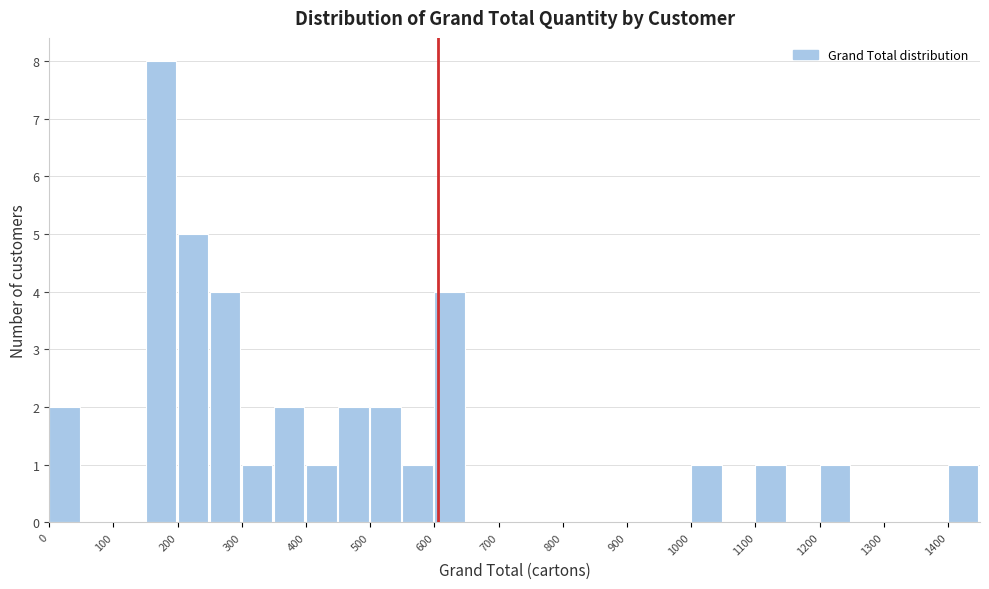

Reading left to right, list every bar in this chart as the range it spans on the x-axis followed by its height. The values are not printed on the chart, so give them approximately, as read against the axis.

0 to 50: 2
50 to 100: 0
100 to 150: 0
150 to 200: 8
200 to 250: 5
250 to 300: 4
300 to 350: 1
350 to 400: 2
400 to 450: 1
450 to 500: 2
500 to 550: 2
550 to 600: 1
600 to 650: 4
650 to 700: 0
700 to 750: 0
750 to 800: 0
800 to 850: 0
850 to 900: 0
900 to 950: 0
950 to 1000: 0
1000 to 1050: 1
1050 to 1100: 0
1100 to 1150: 1
1150 to 1200: 0
1200 to 1250: 1
1250 to 1300: 0
1300 to 1350: 0
1350 to 1400: 0
1400 to 1450: 1